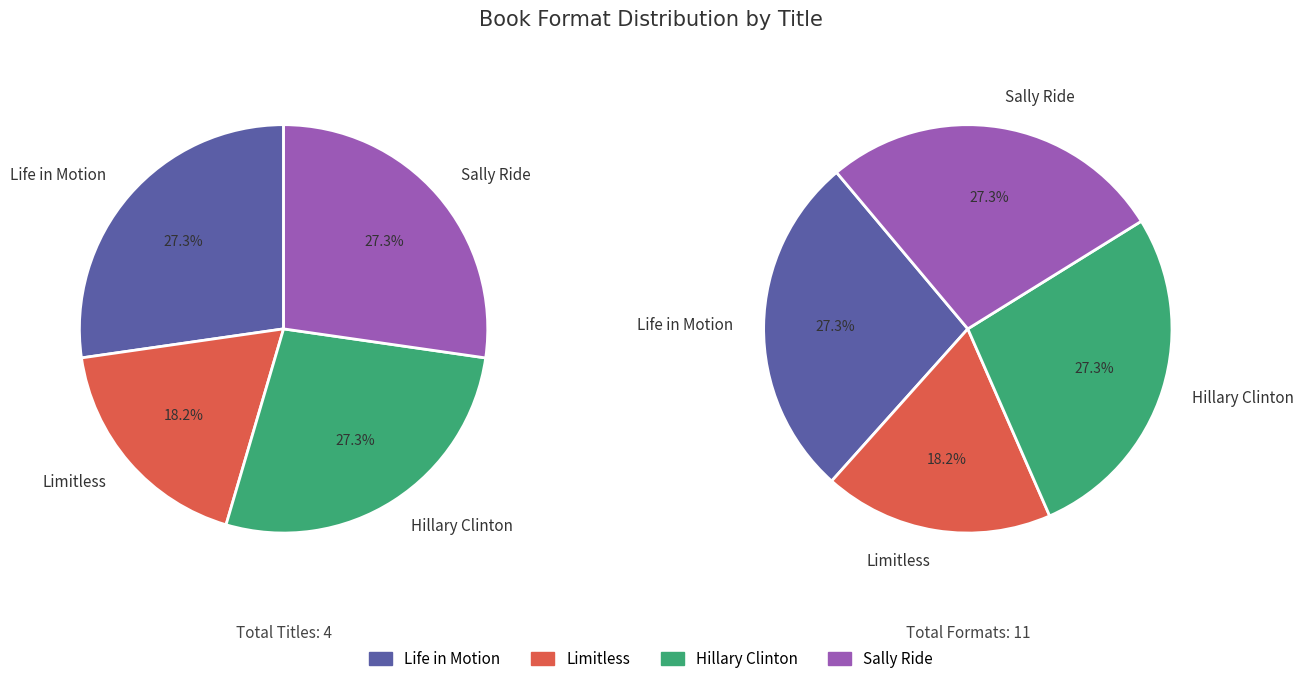

To the nearest percent, what portion does Limitless represent?

18%